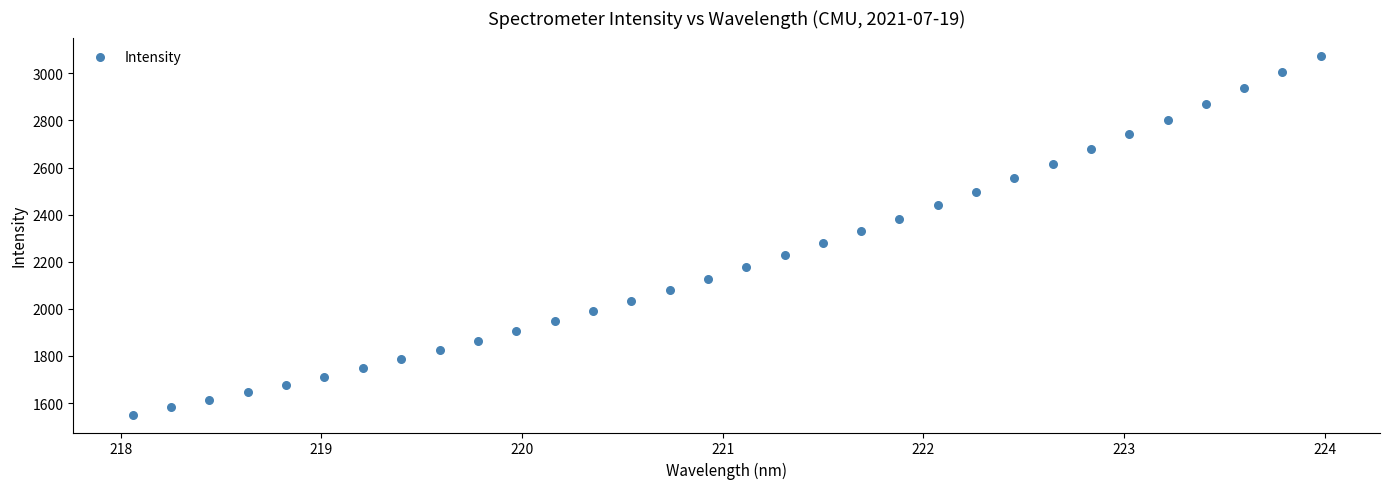

What is the range of Y values (max minus min)?

1524.6